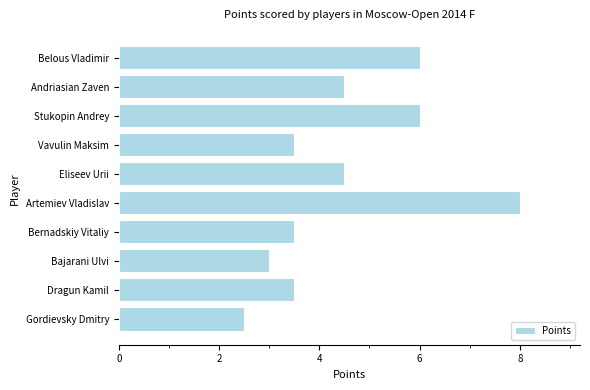

What value does the data have at Eliseev Urii?

4.5